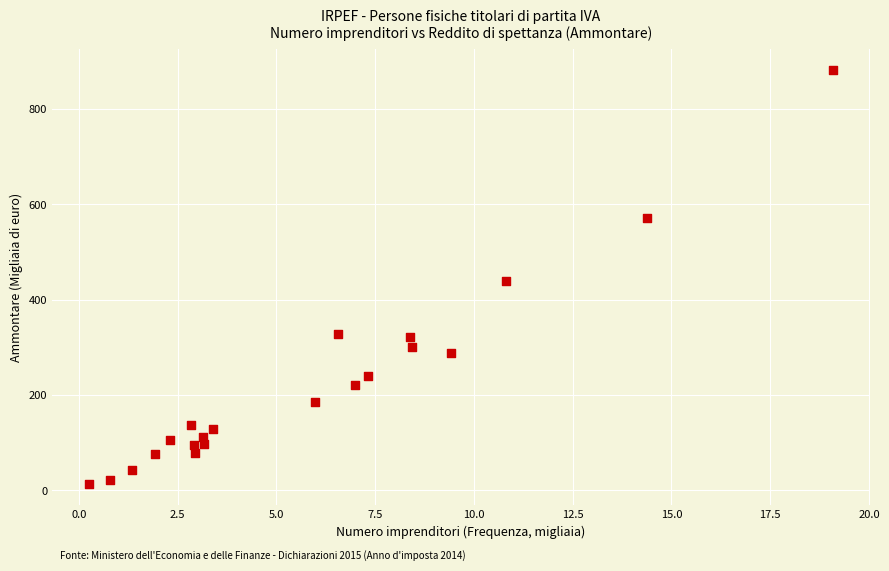

What is the range of Y values (max minus min)?

868.6